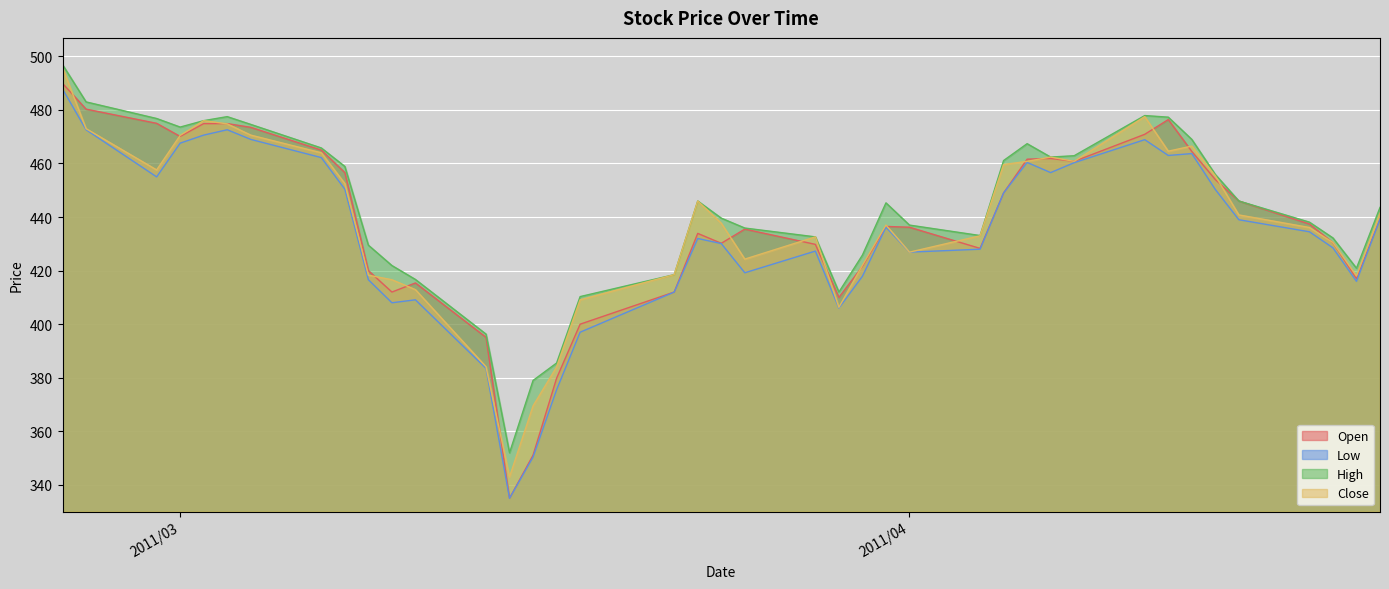

At which label does High reach its minimum?

2011/03/15